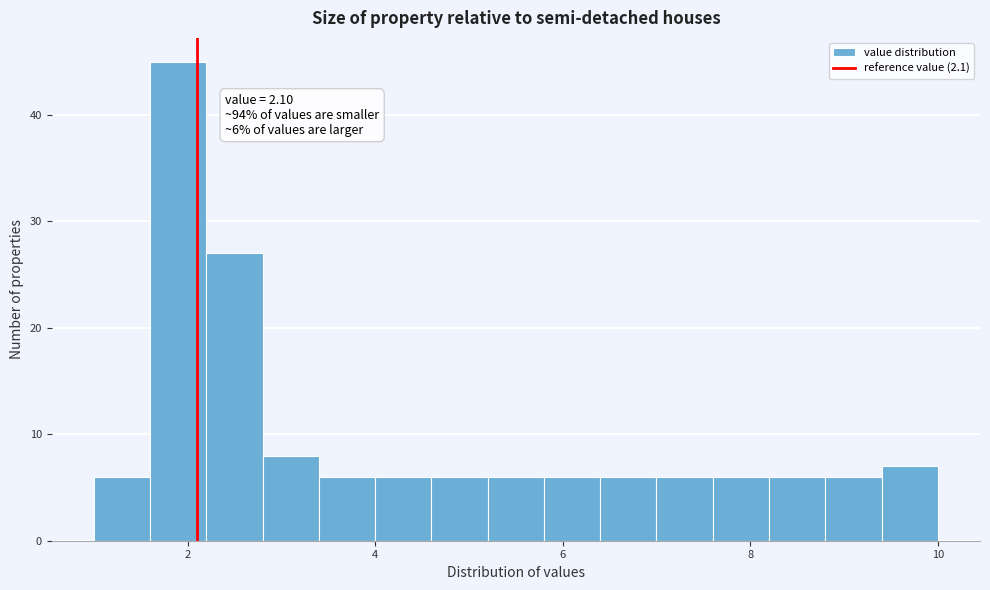

Around what value on the x-axis is the tallest bar? Give the approximate position of its centre, as read against the axis.

2.0